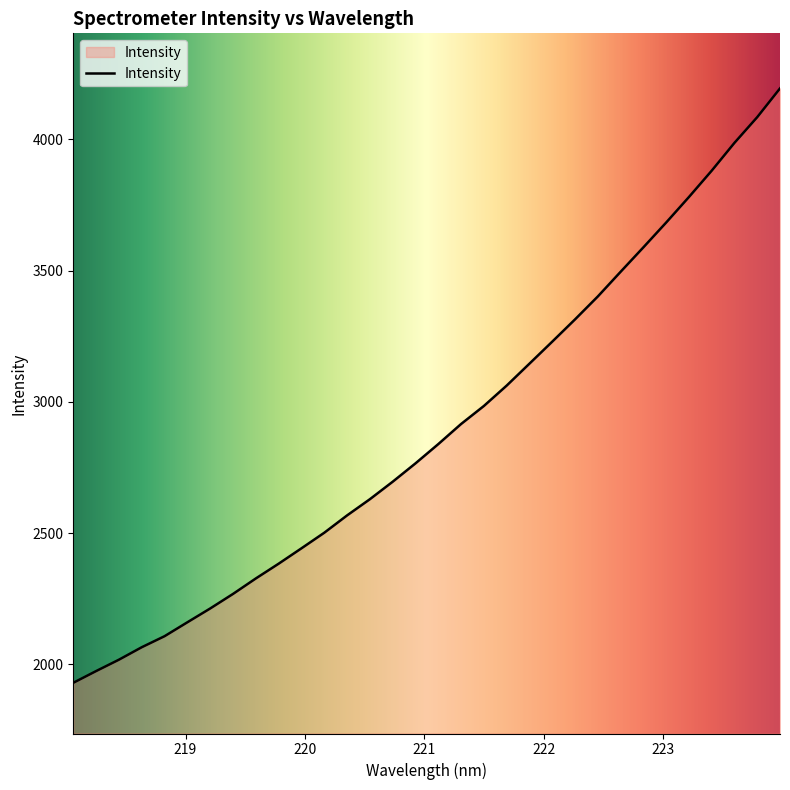

What is the maximum value shown in the chart?

4193.3